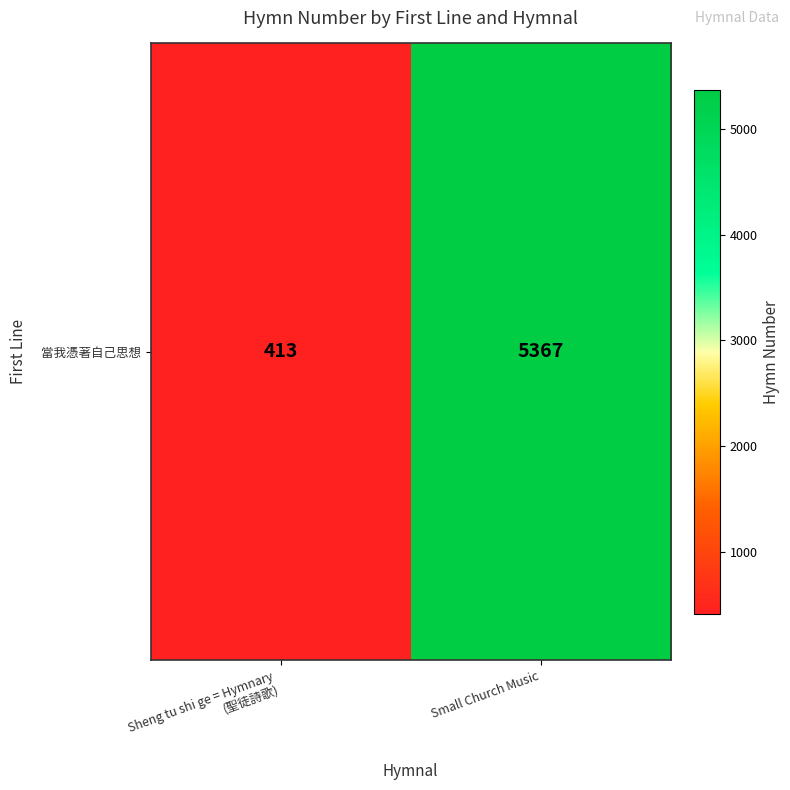

True or false: the data shows 2261 at Small Church Music.

False